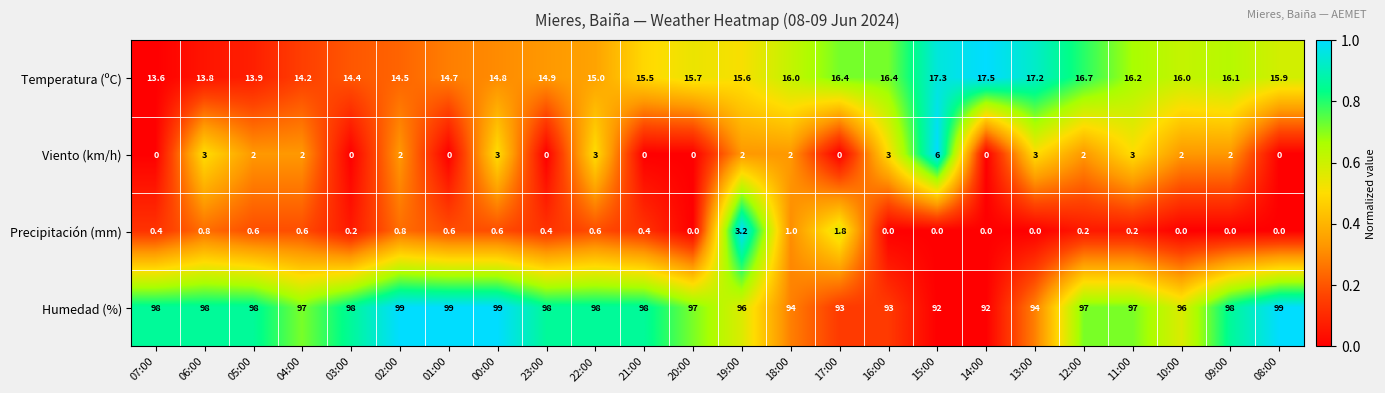

Is it true that Precipitación (mm) equals 2.7 at 17:00?

False